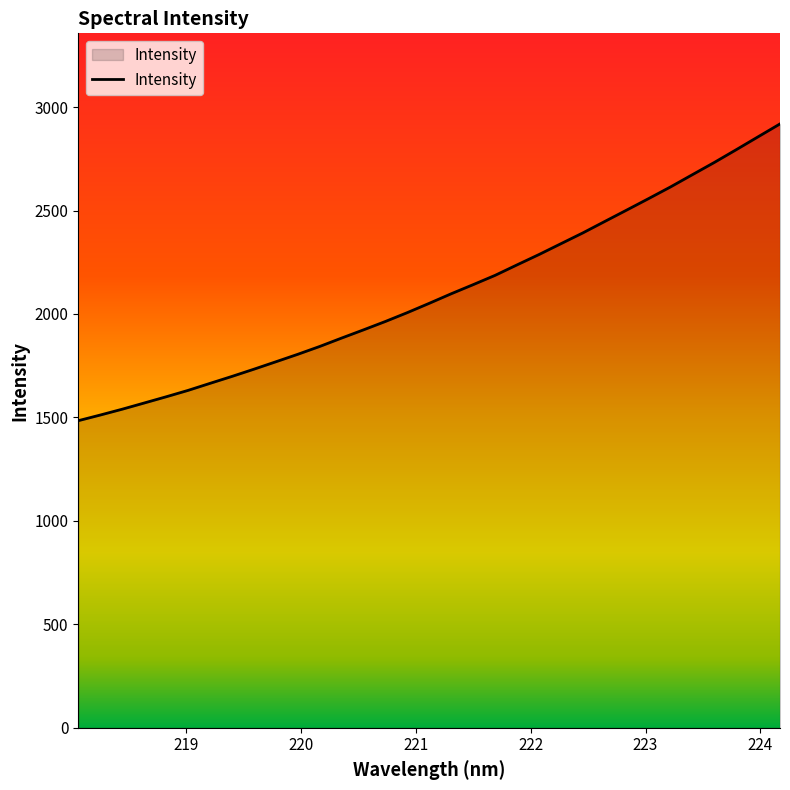

How many lines are shown in the chart?

1